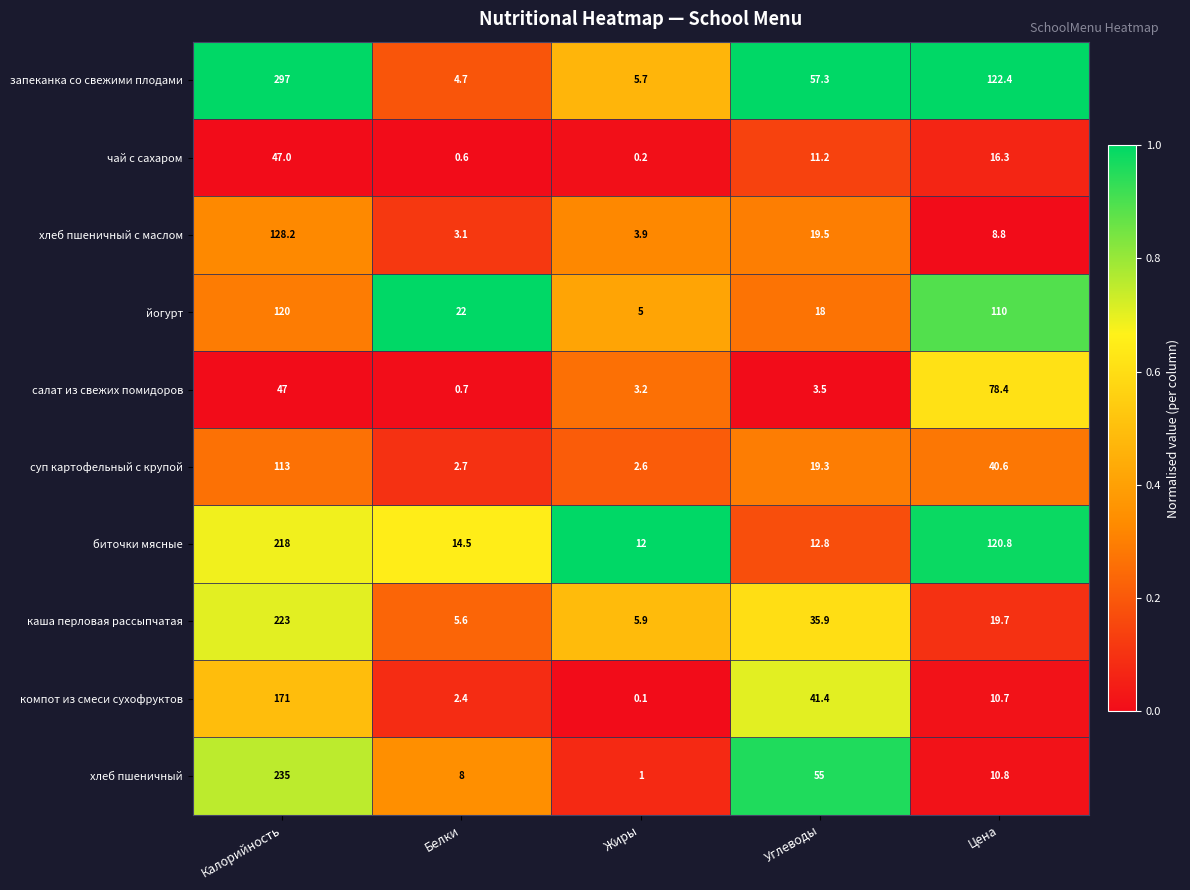

What is the greatest value displayed?

297.0